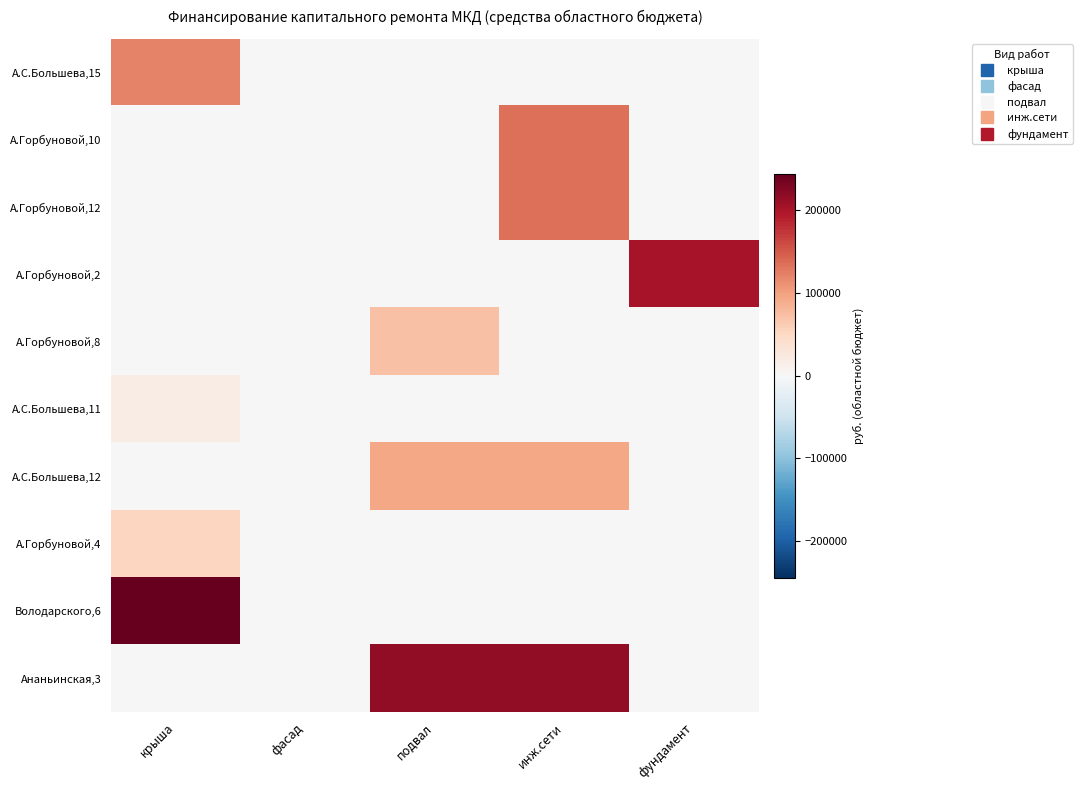

Reading left to right, extract all data points from this chart.

А.С.Большева,15: крыша=122198.6	фасад=0.0	подвал=0.0	инж.сети=0.0	фундамент=0.0
А.Горбуновой,10: крыша=0.0	фасад=0.0	подвал=0.0	инж.сети=133752.0	фундамент=0.0
А.Горбуновой,12: крыша=0.0	фасад=0.0	подвал=0.0	инж.сети=133752.0	фундамент=0.0
А.Горбуновой,2: крыша=0.0	фасад=0.0	подвал=0.0	инж.сети=0.0	фундамент=200628.0
А.Горбуновой,8: крыша=0.0	фасад=0.0	подвал=72449.0	инж.сети=0.0	фундамент=0.0
А.С.Большева,11: крыша=17190.7	фасад=0.0	подвал=0.0	инж.сети=0.0	фундамент=0.0
А.С.Большева,12: крыша=0.0	фасад=0.0	подвал=94793.4	инж.сети=94793.4	фундамент=0.0
А.Горбуновой,4: крыша=51893.7	фасад=0.0	подвал=0.0	инж.сети=0.0	фундамент=0.0
Володарского,6: крыша=244408.5	фасад=0.0	подвал=0.0	инж.сети=0.0	фундамент=0.0
Ананьинская,3: крыша=0.0	фасад=0.0	подвал=217609.4	инж.сети=217609.4	фундамент=0.0